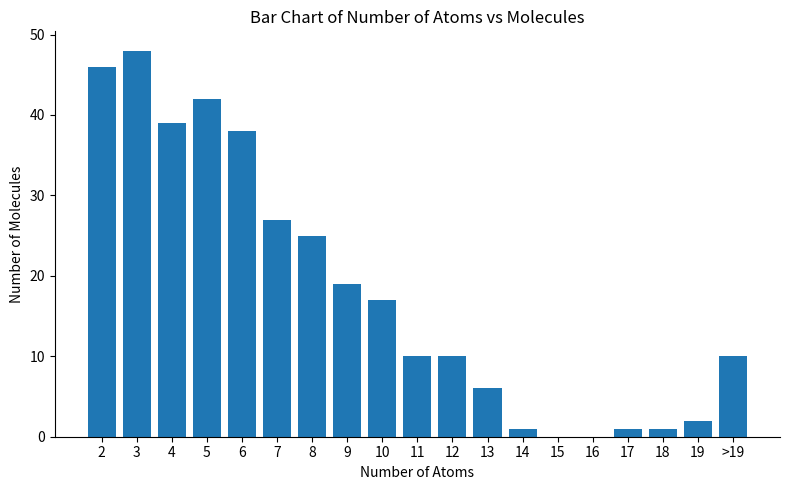

At which label is the value closest to 24?

8